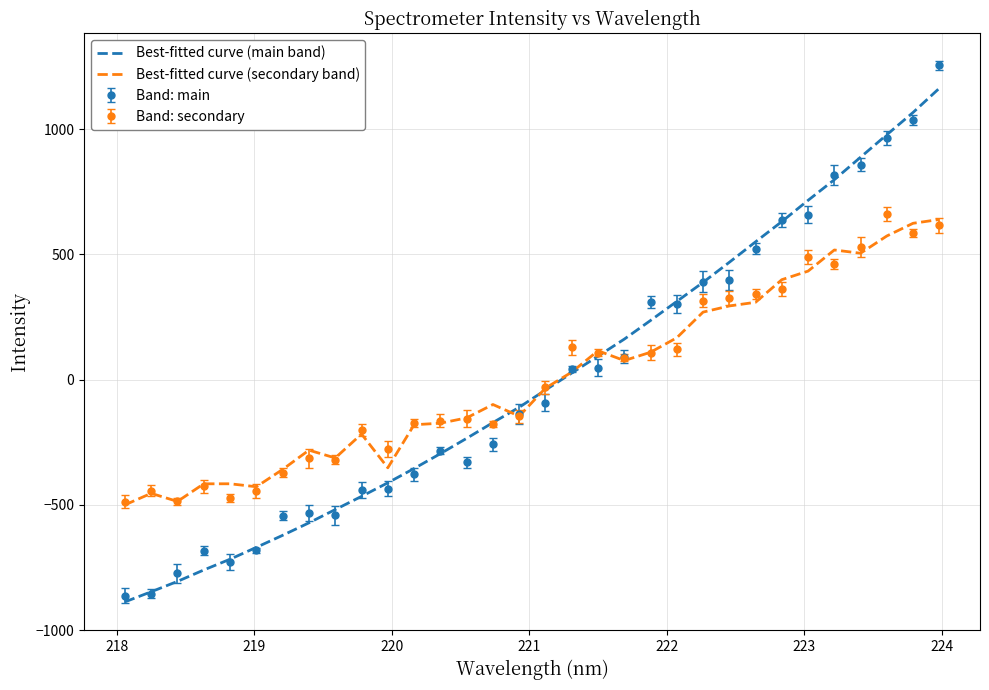

What is the lowest value of the Best-fitted curve (secondary band) series?

-499.7